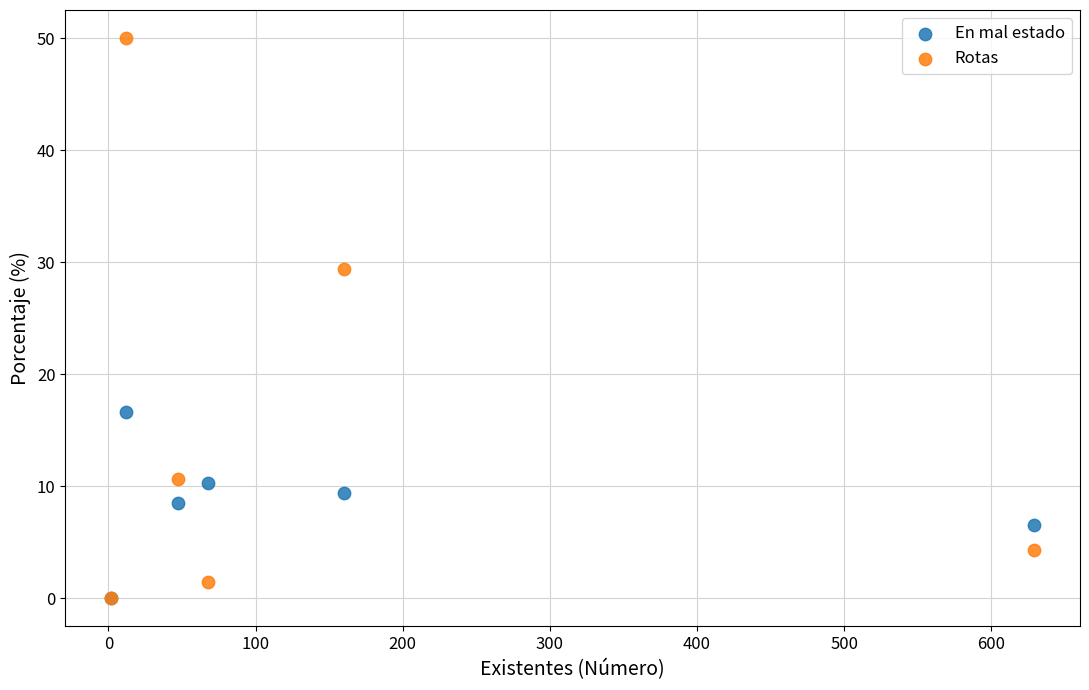

What are all the series names shown in the legend?

En mal estado, Rotas